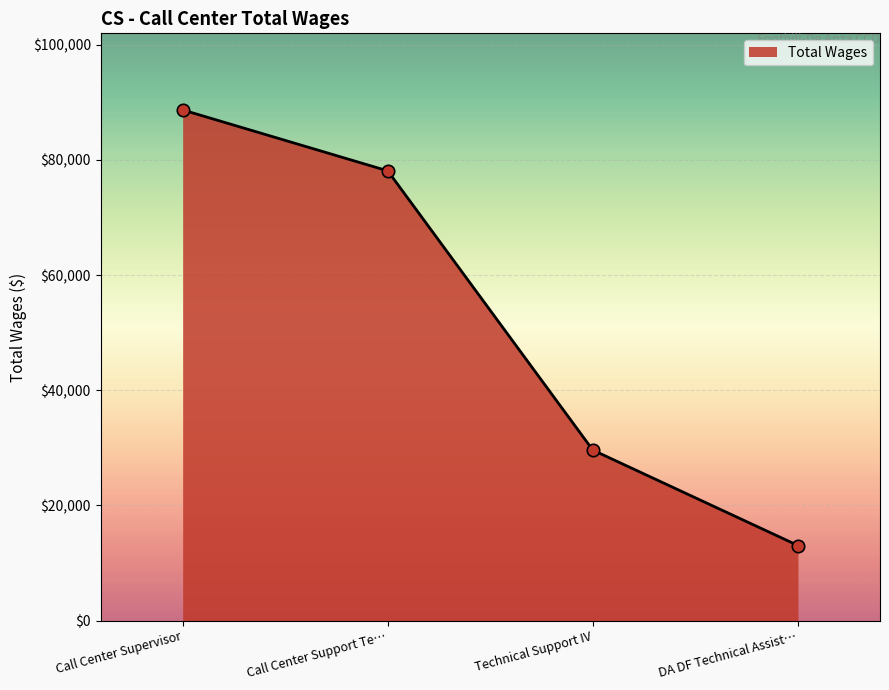

What is the change in value from Technical Support IV to DA DF Technical Assist…?

-16564